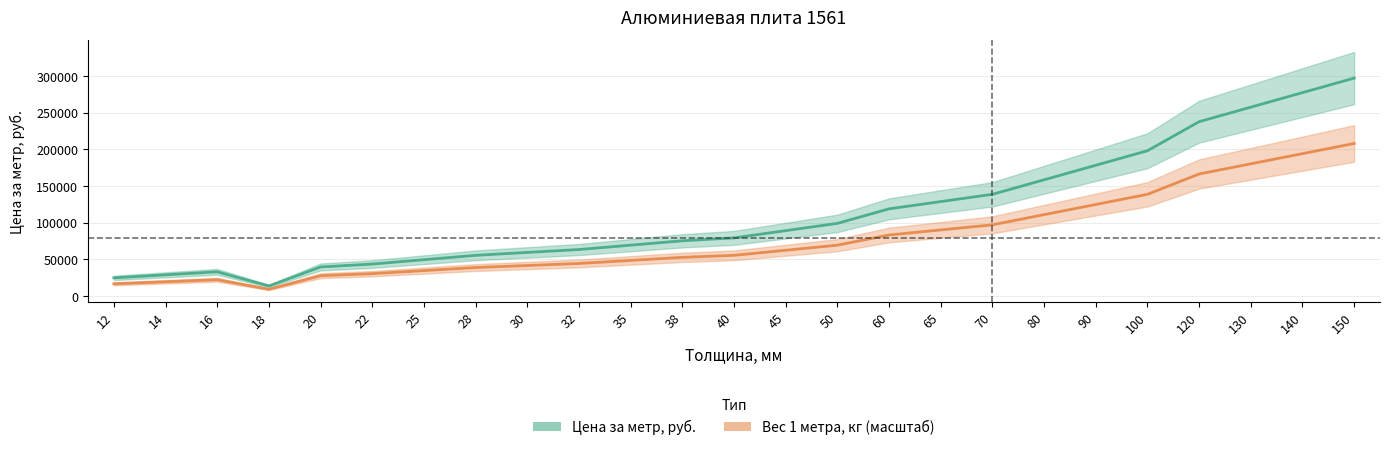

True or false: Цена за метр, руб. has a value of 237878.8 at 120.

True